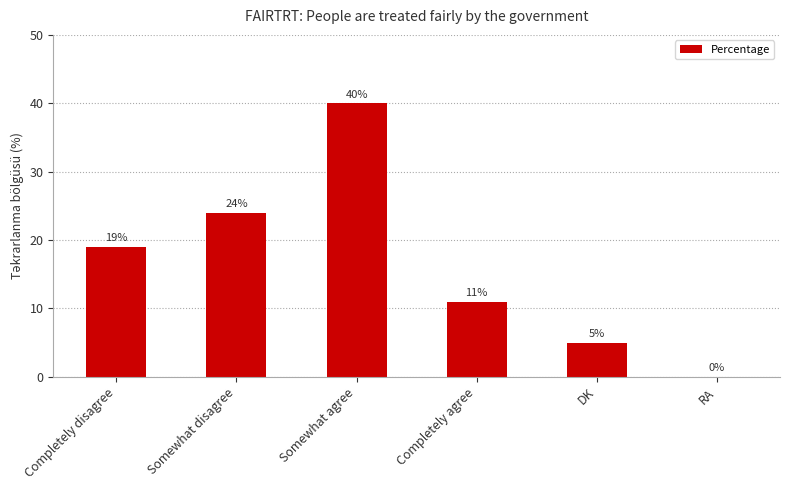

What is the greatest value displayed?

40